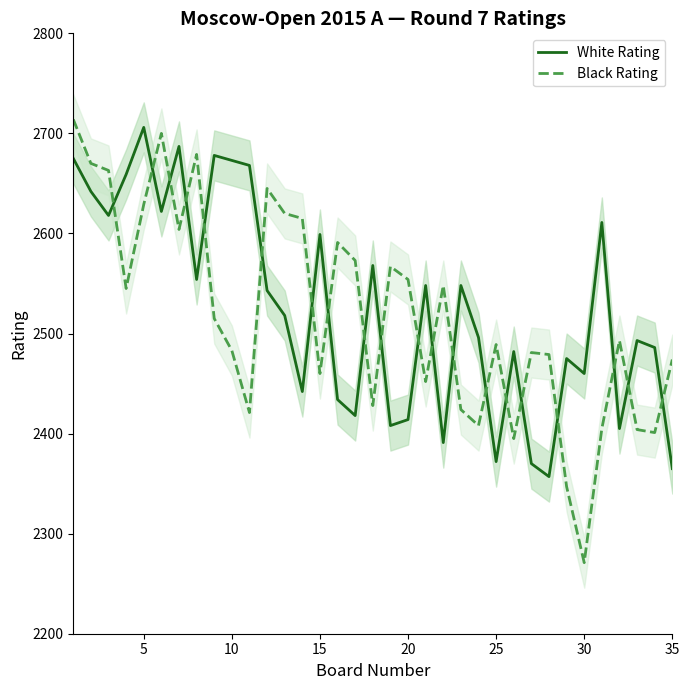

True or false: White Rating and Black Rating intersect in this chart.

True